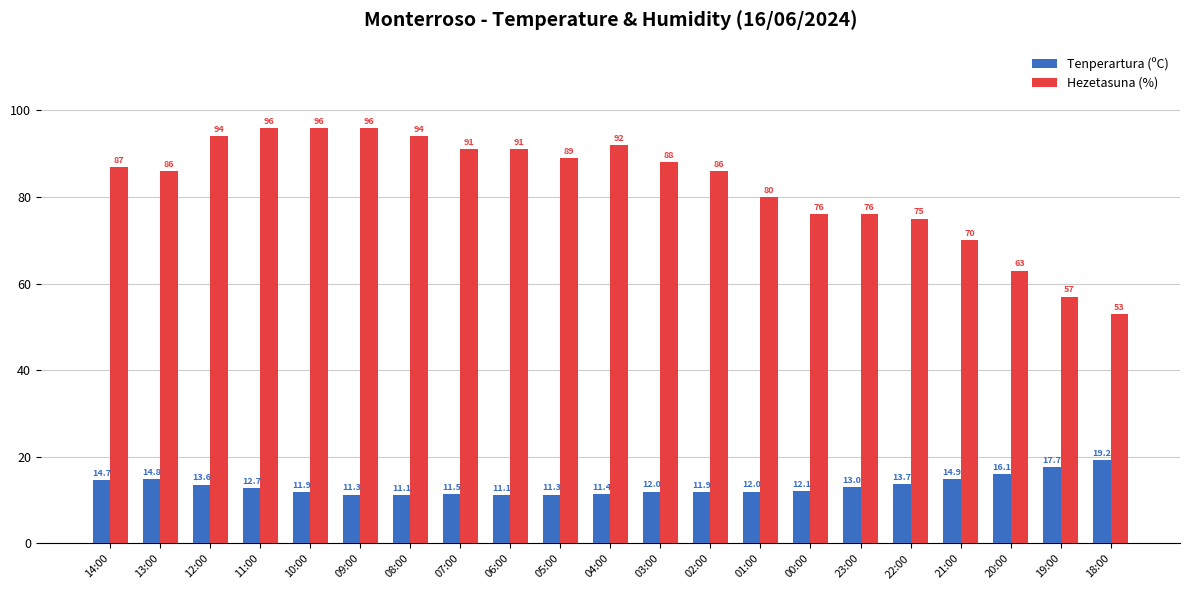

List the series in order of their peak value, highest first.

Hezetasuna (%), Tenperartura (ºC)